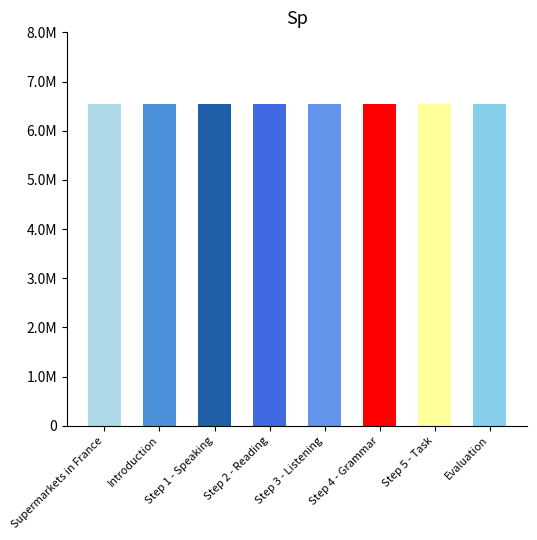

At which category does the chart reach its peak across all series?

Evaluation